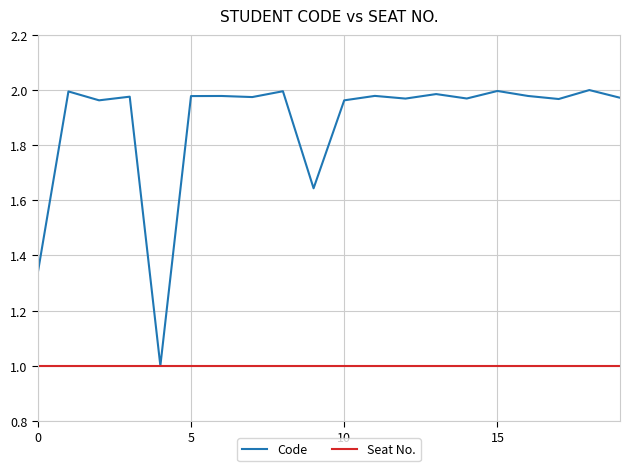

List the series in order of their overall mean, lowest first.

Seat No., Code